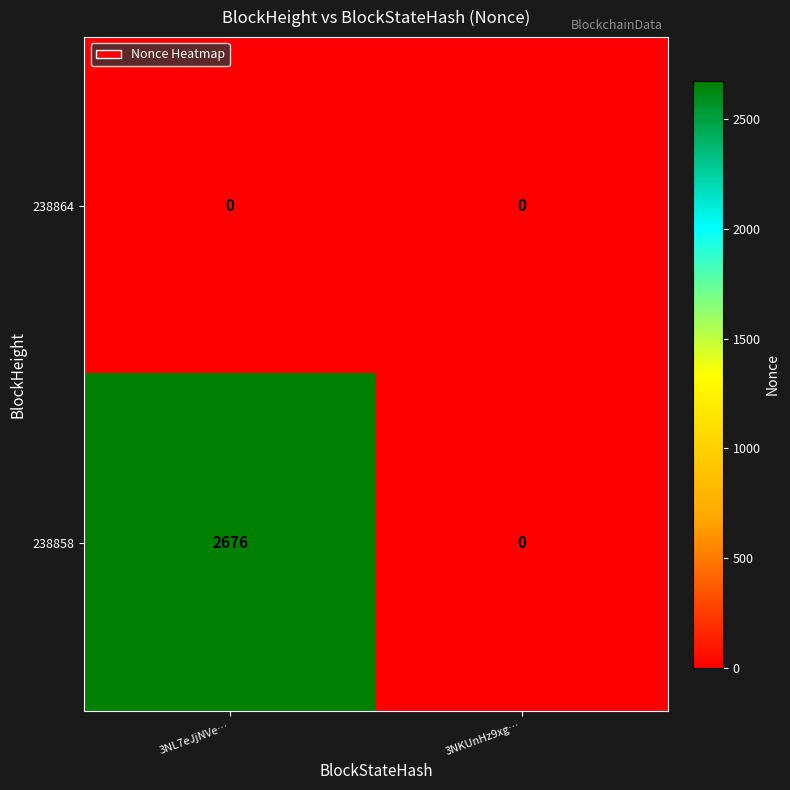

Which category has the highest value across all series?

3NL7eJjNVe…